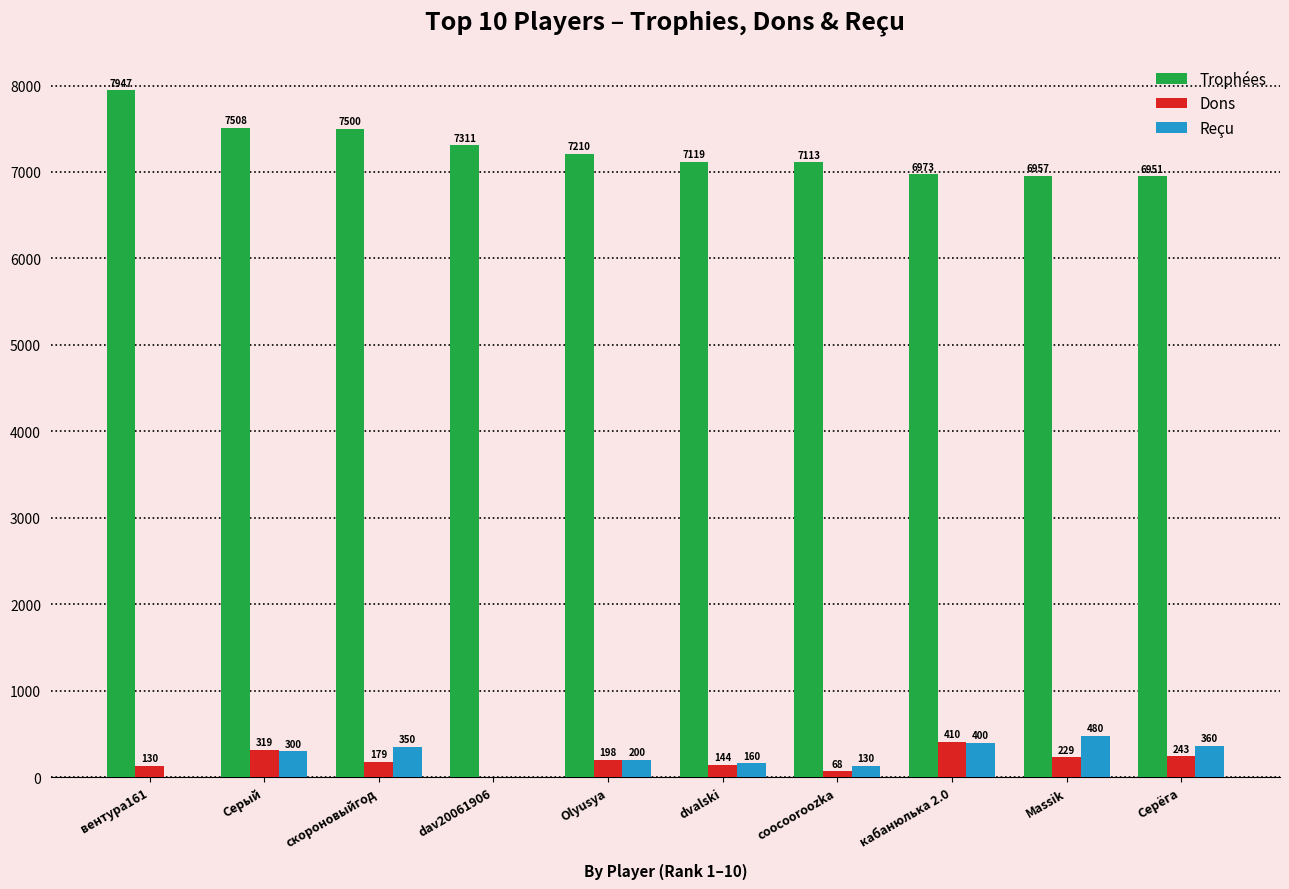

What is the approximate value of Trophées at coocooroozka?

7113